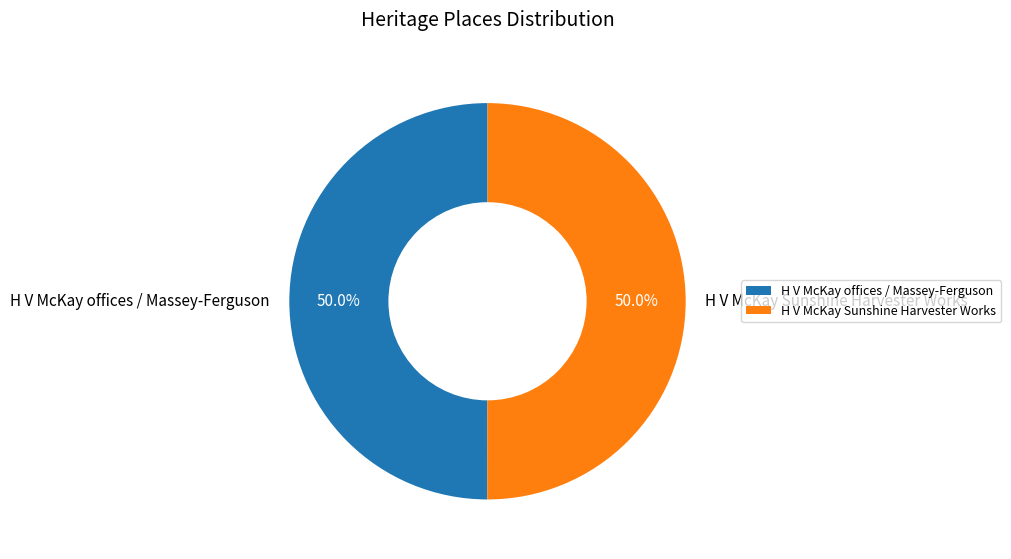

Is it true that H V McKay offices / Massey-Ferguson is 50% of the pie?

True